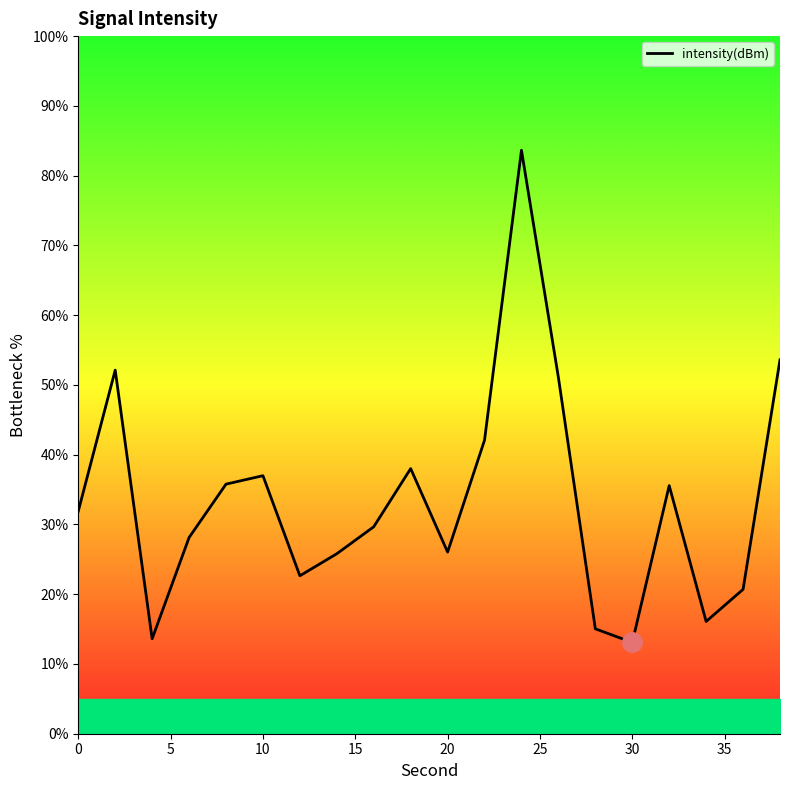

What is the difference between the maximum and minimum values?

70.6